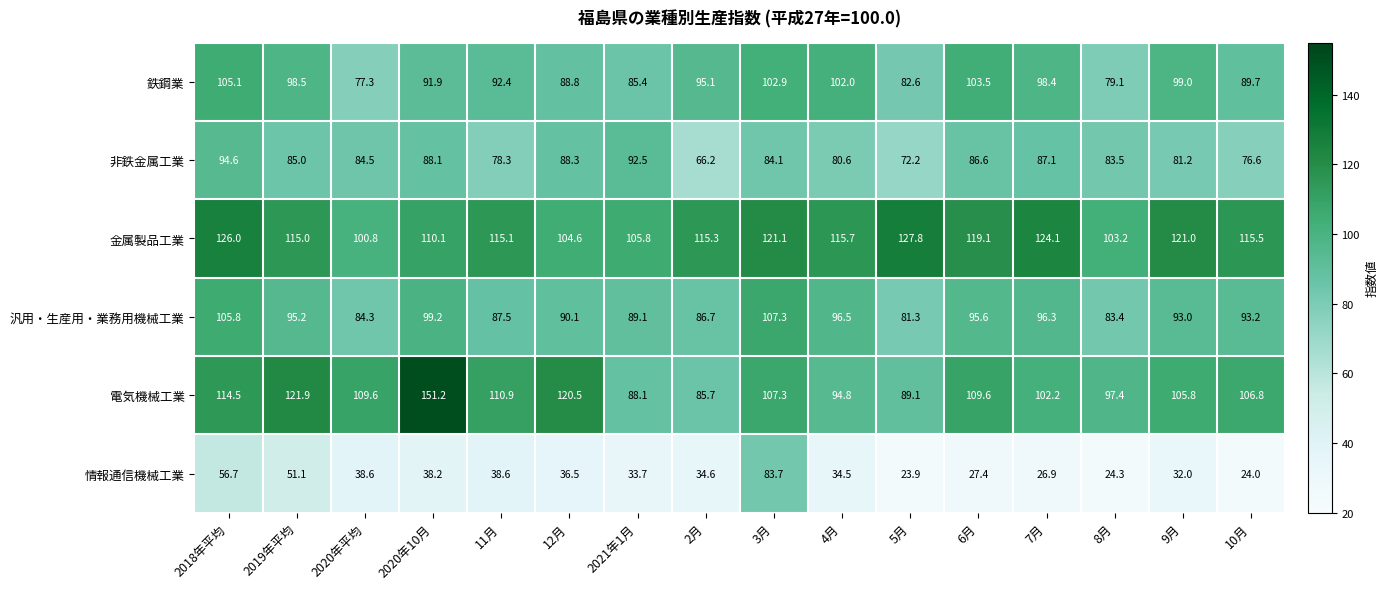

Which series has the largest range (max minus min)?

電気機械工業